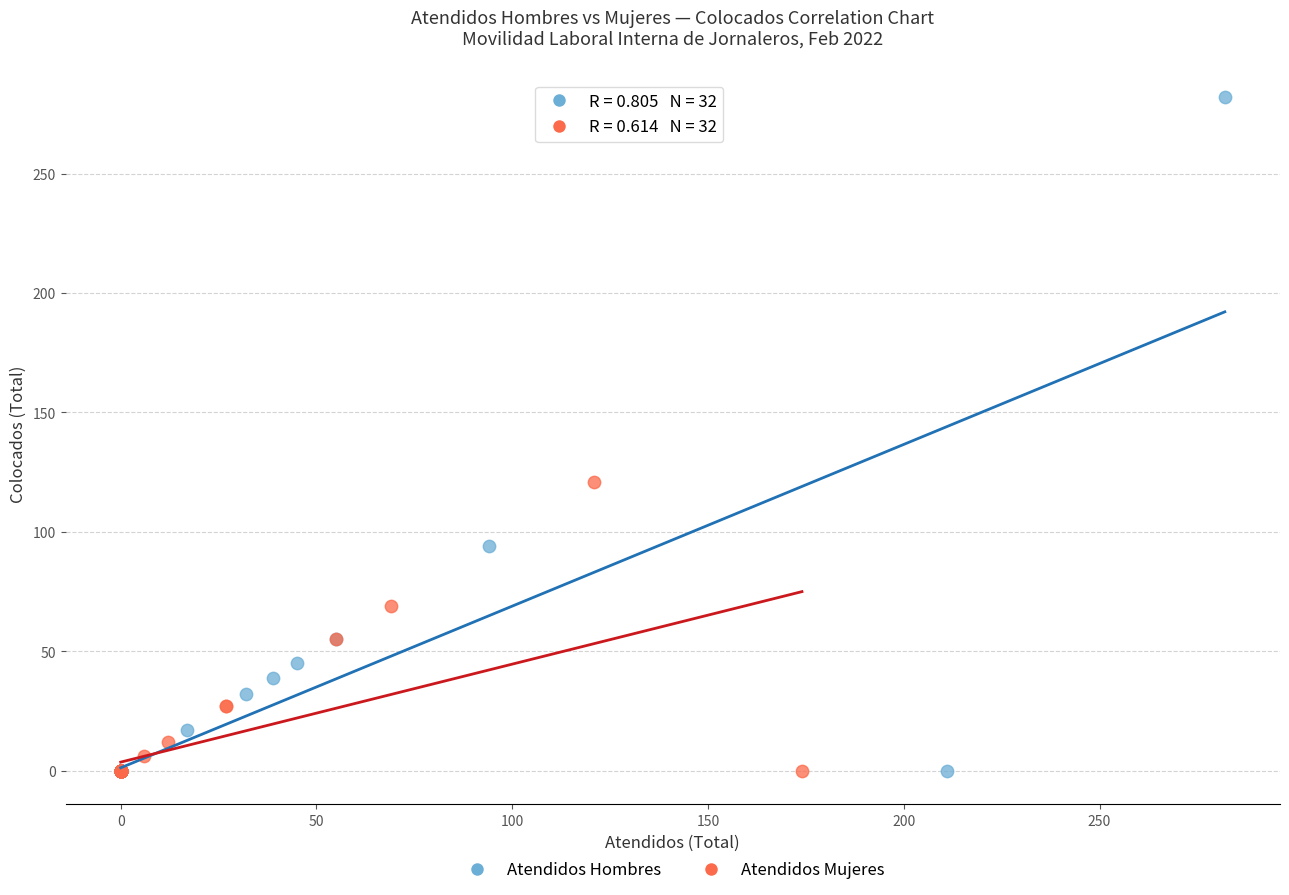

What are all the series names shown in the legend?

Atendidos Hombres, Atendidos Mujeres